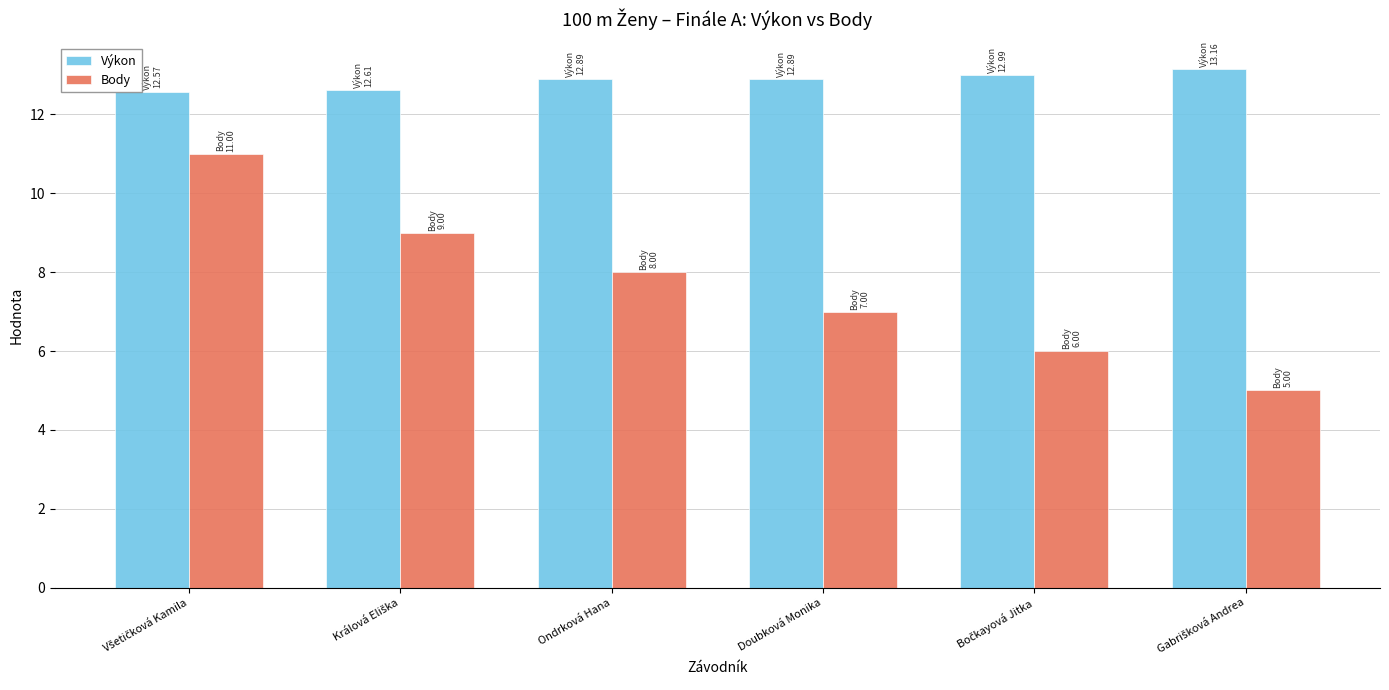

What is the minimum value for Výkon?

12.6